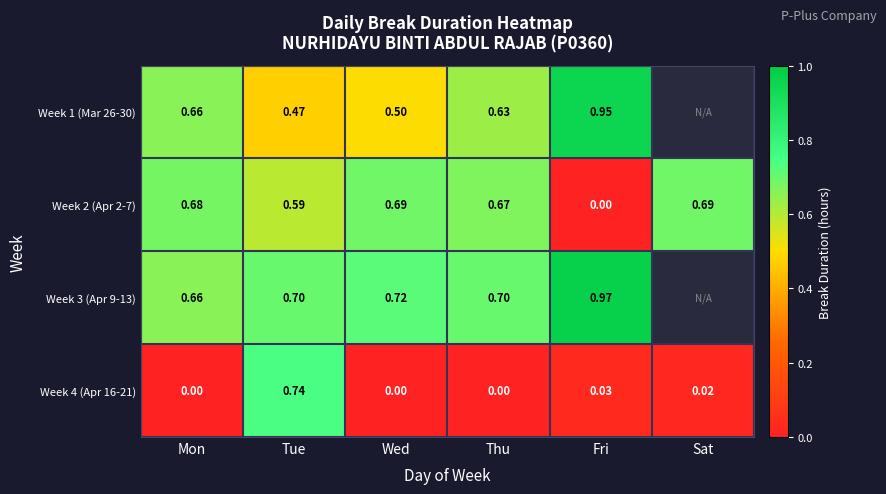

The value of Week 4 (Apr 16-21) at Thu is 0.5. True or false?

False